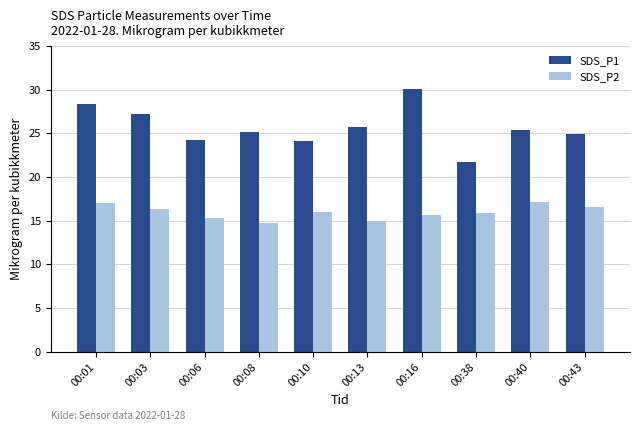

What is the average value of the SDS_P2 series?

16.0